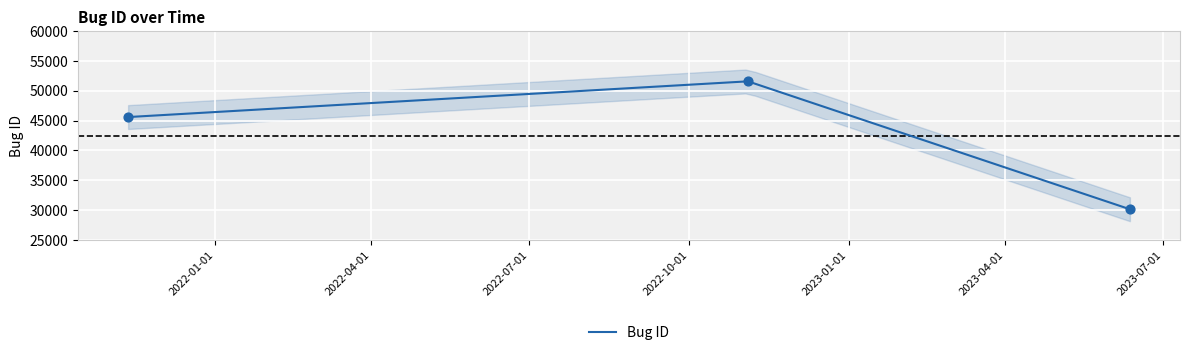

What is the change in value from 2022-01-01 to 2022-04-01?

+5988